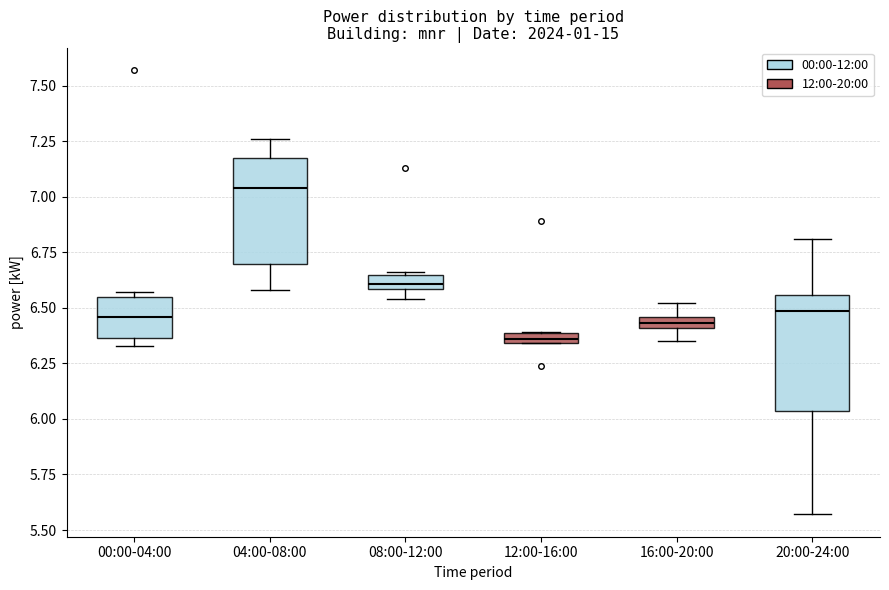

Where does the median line of the box for 20:00-24:00 sit on the y-axis? The values are not printed on the chart, so give them approximately, as read against the axis.

6.50